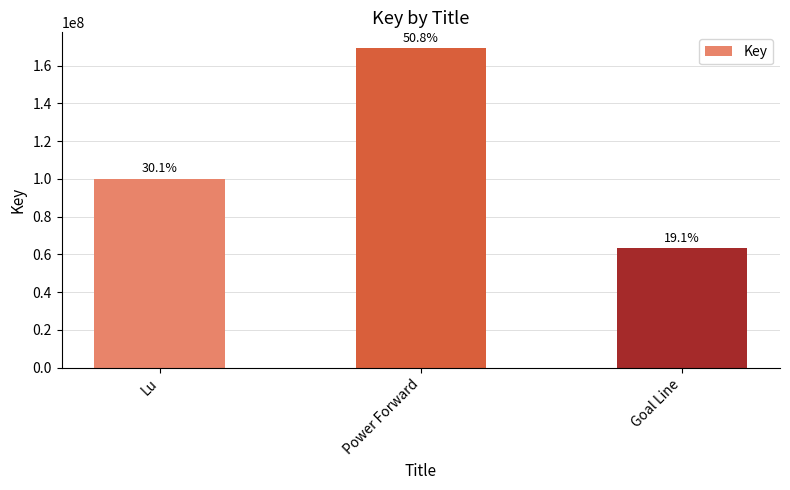

The chart shows a value of 169188594 at Power Forward. True or false?

True